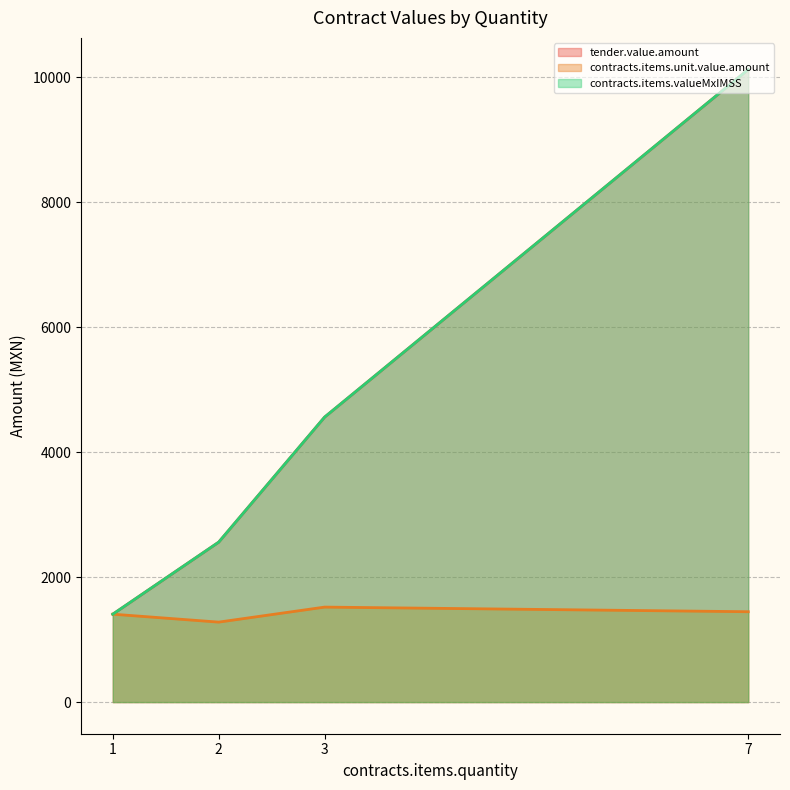

Does the chart have visible grid lines?

Yes